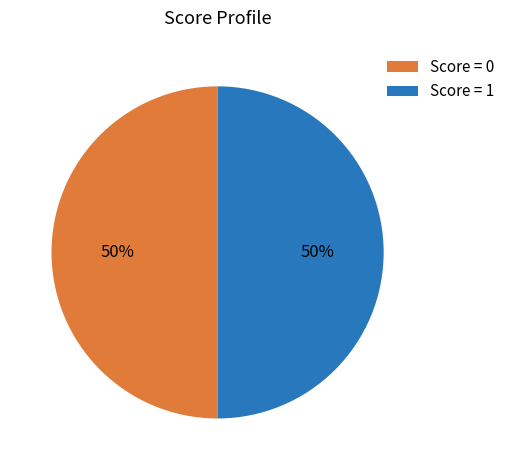

How many slices are in this pie chart?

2